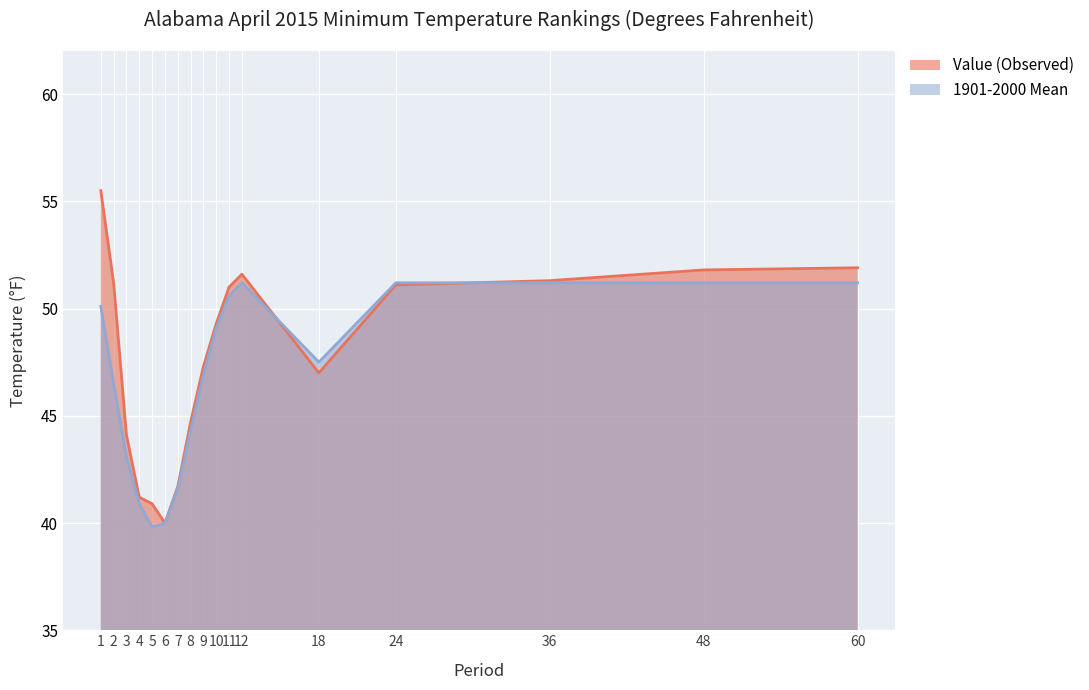

At which label does Value (Observed) reach its peak?

1